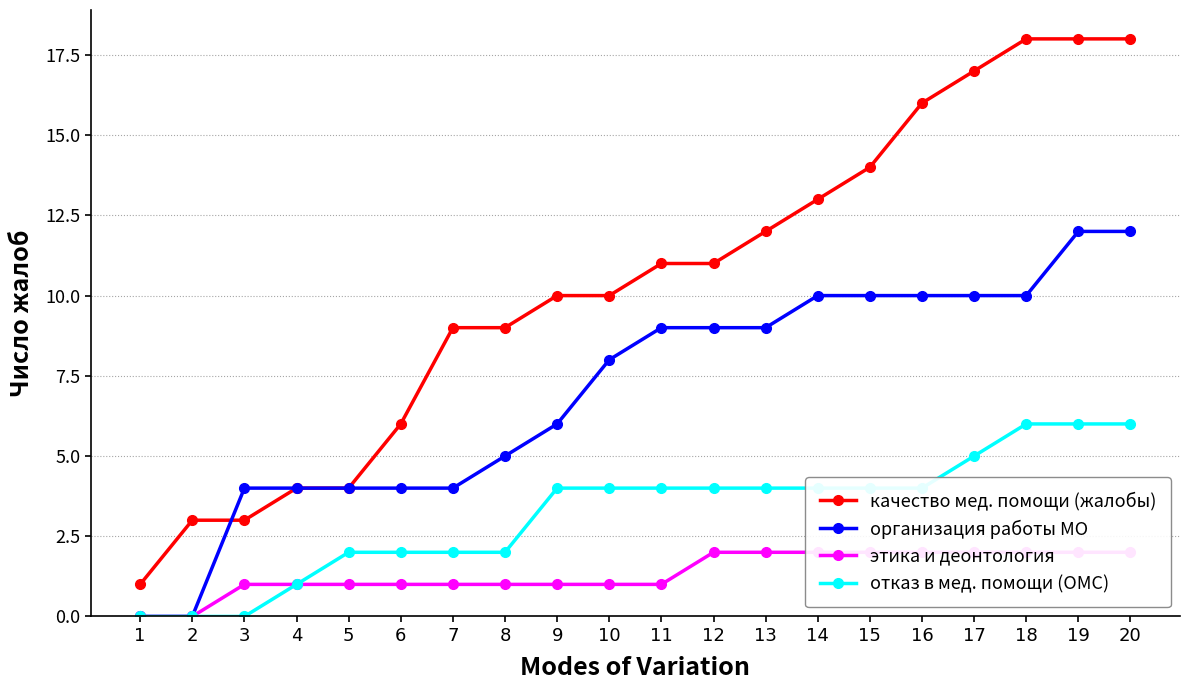

At how many categories does at least one series exceed 1?

19